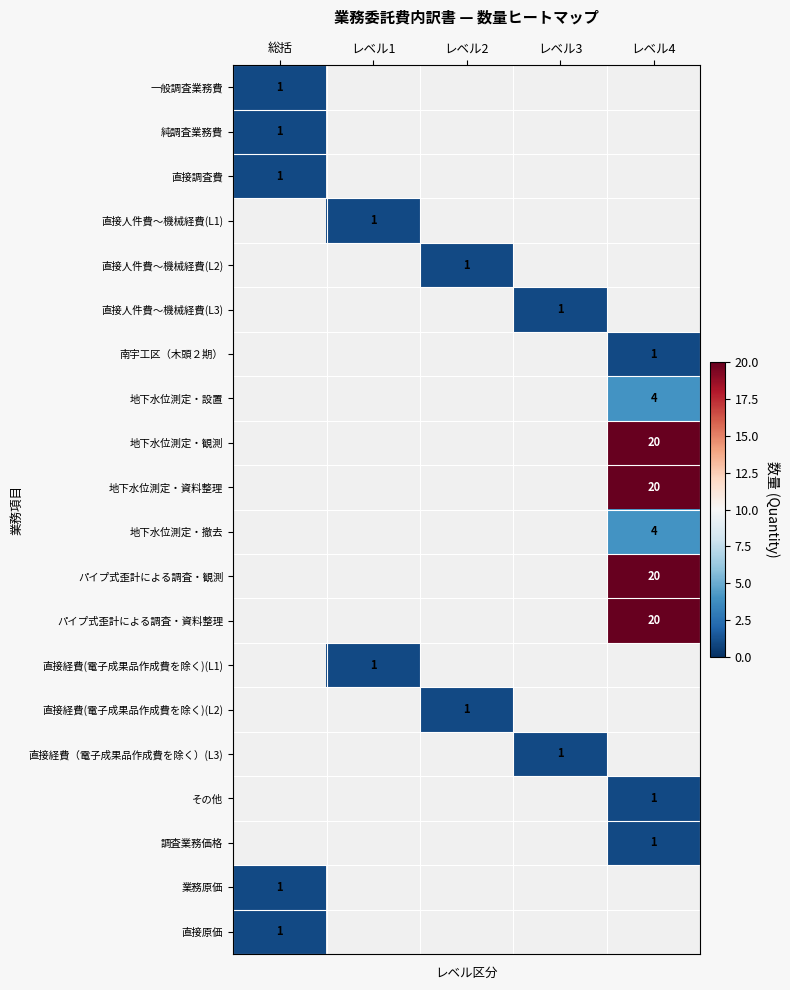

The value of 直接原価 at 総括 is 0. True or false?

False